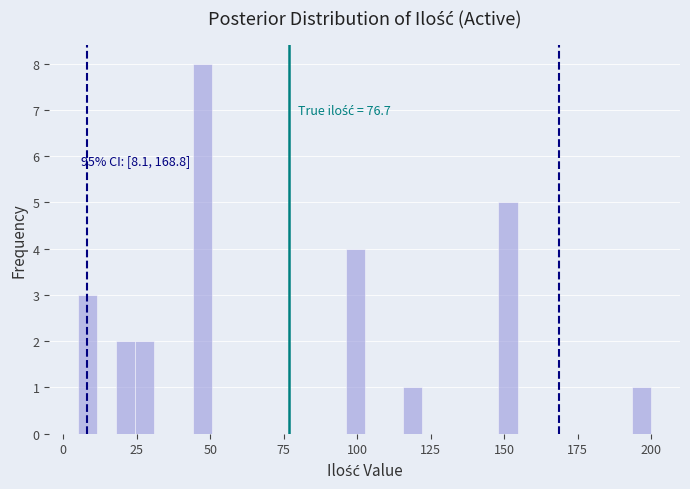

Around what value on the x-axis is the tallest bar? Give the approximate position of its centre, as read against the axis.

45